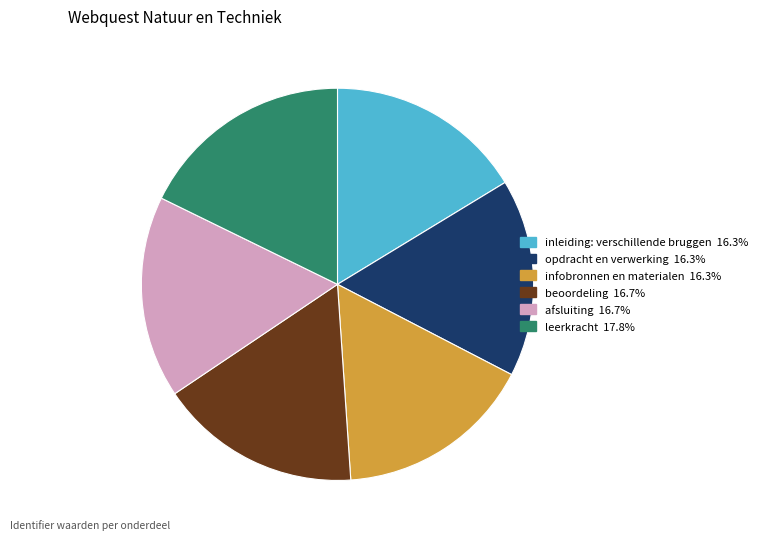

Combined, do inleiding: verschillende bruggen and infobronnen en materialen account for over 50%?

No